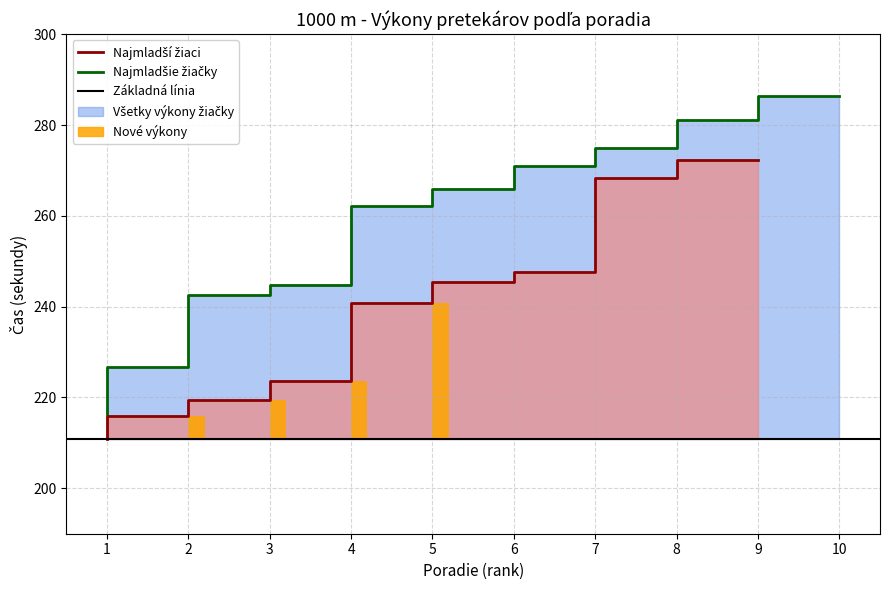

How many categories are shown in the chart?

10